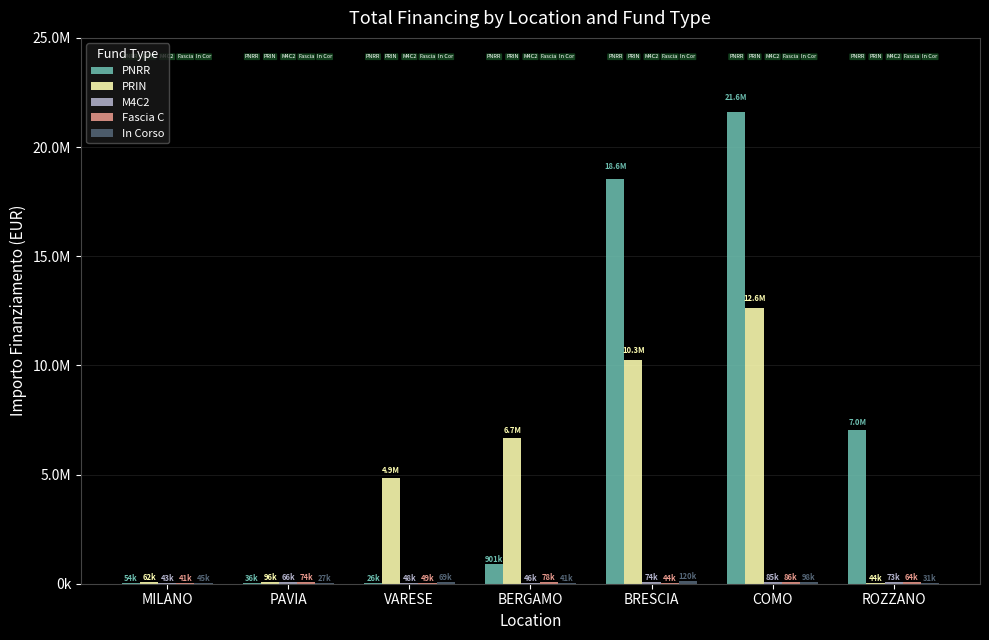

What is the average value of the PNRR series?

6887069.5